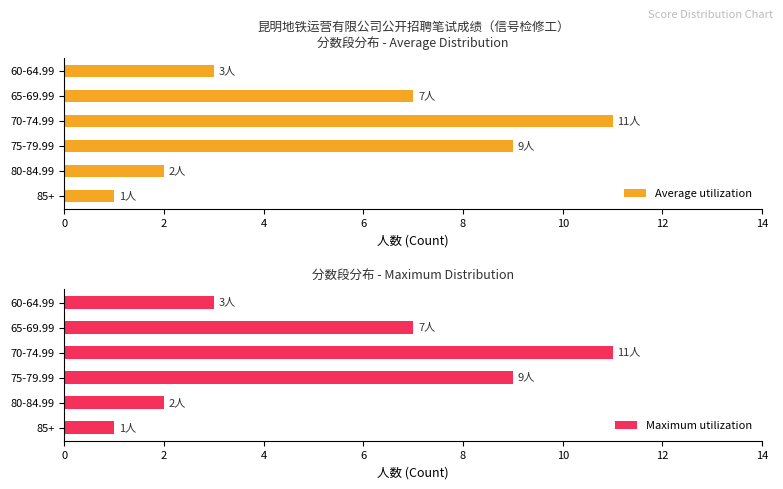

Read the Average utilization value at 60-64.99.

3